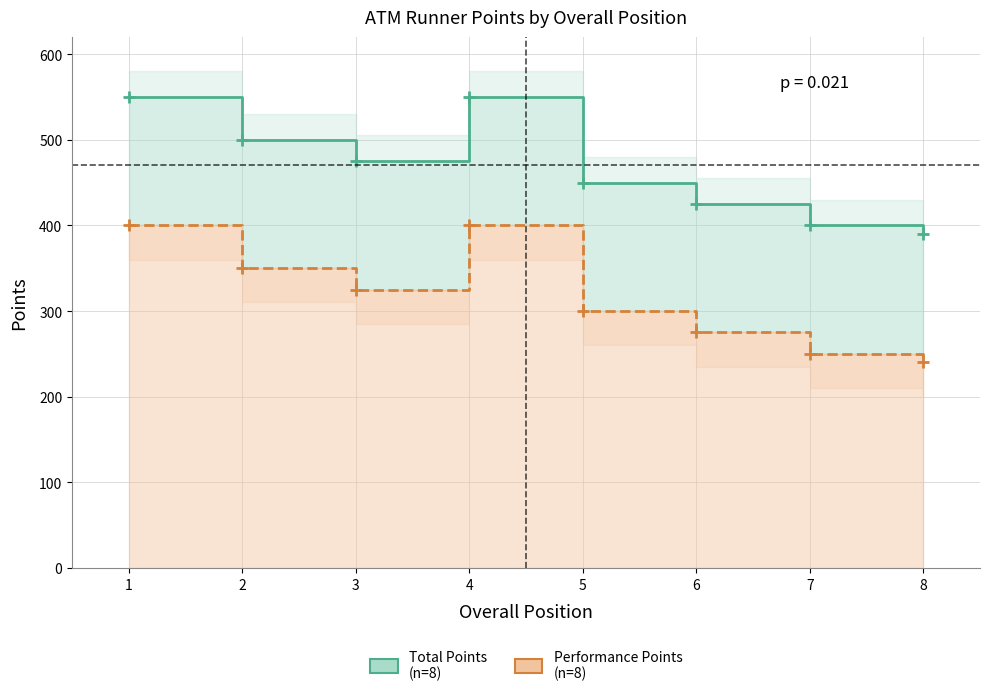

Which series has the largest range (max minus min)?

Total Points